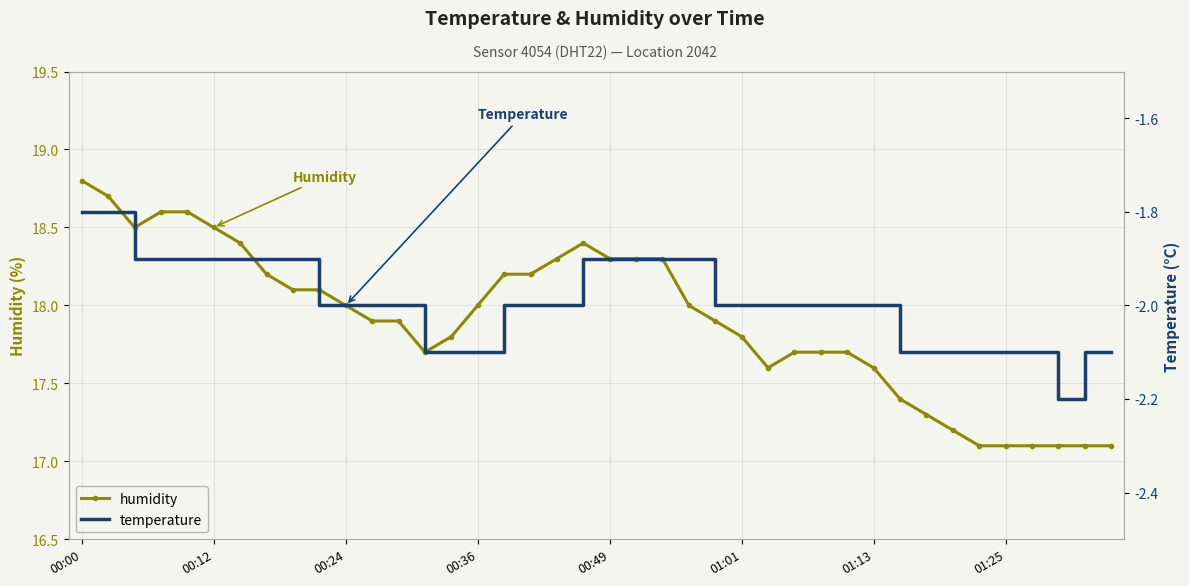

True or false: humidity has a value of 17.6 at 01:13.

True